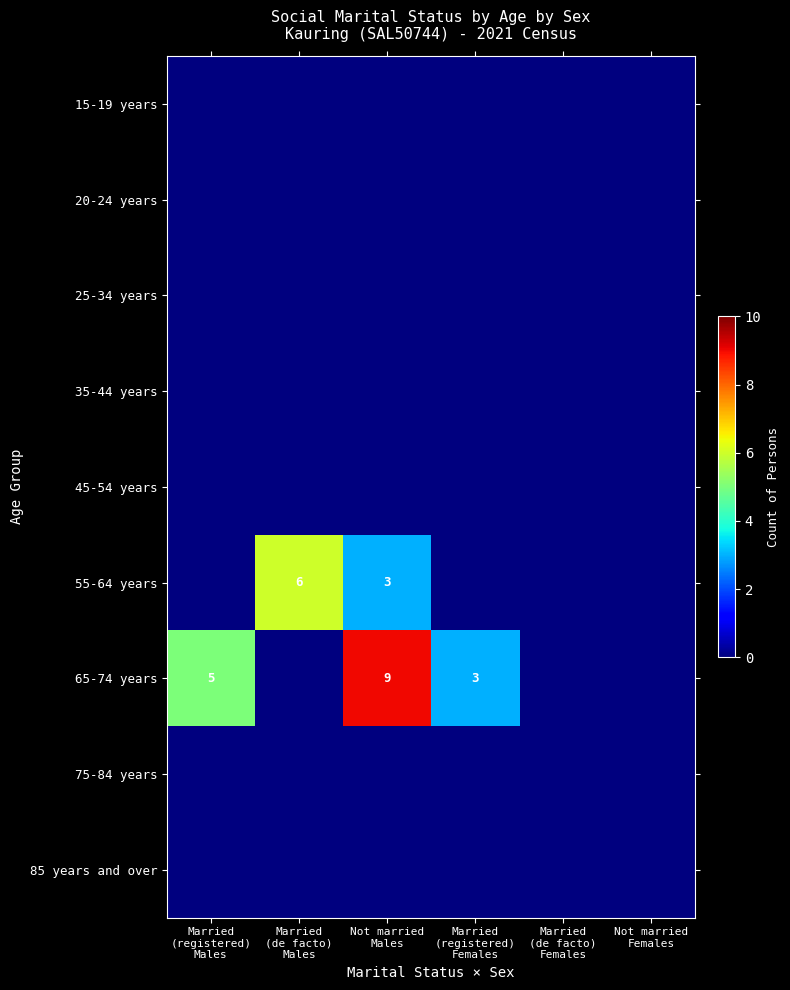

Rank the series by their maximum value, from lowest to highest.

15-19 years, 20-24 years, 25-34 years, 35-44 years, 45-54 years, 75-84 years, 85 years and over, 55-64 years, 65-74 years